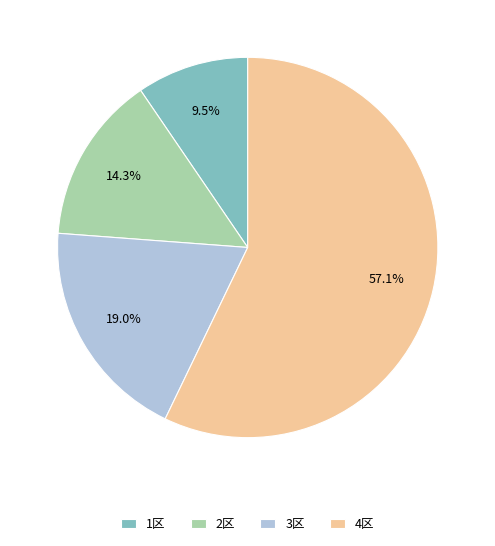

What is the largest slice in the pie chart?

4区